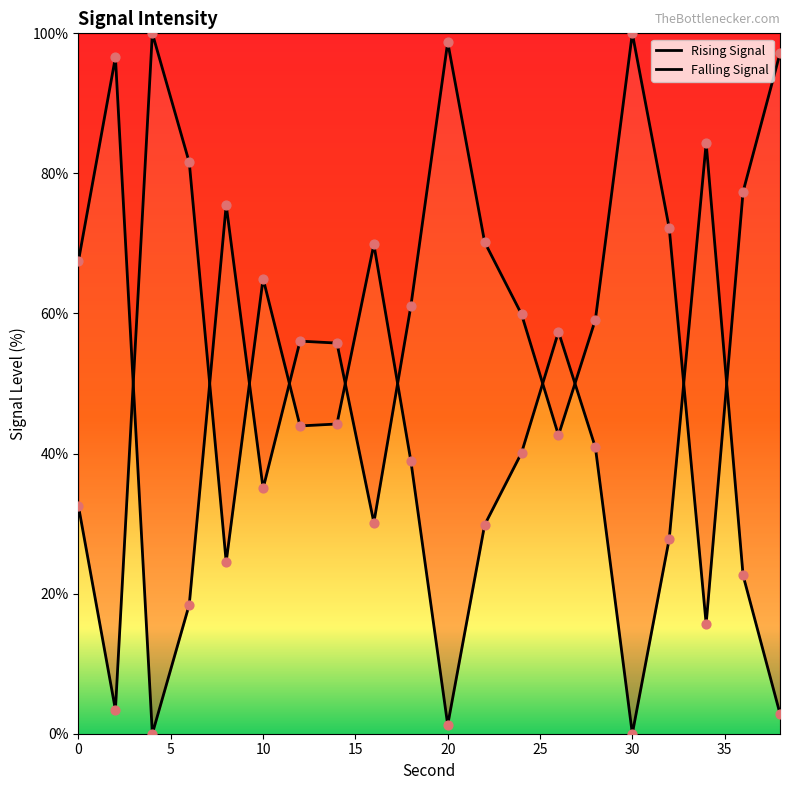

What is the ratio of the value at 18 to the value at 38?

13.7